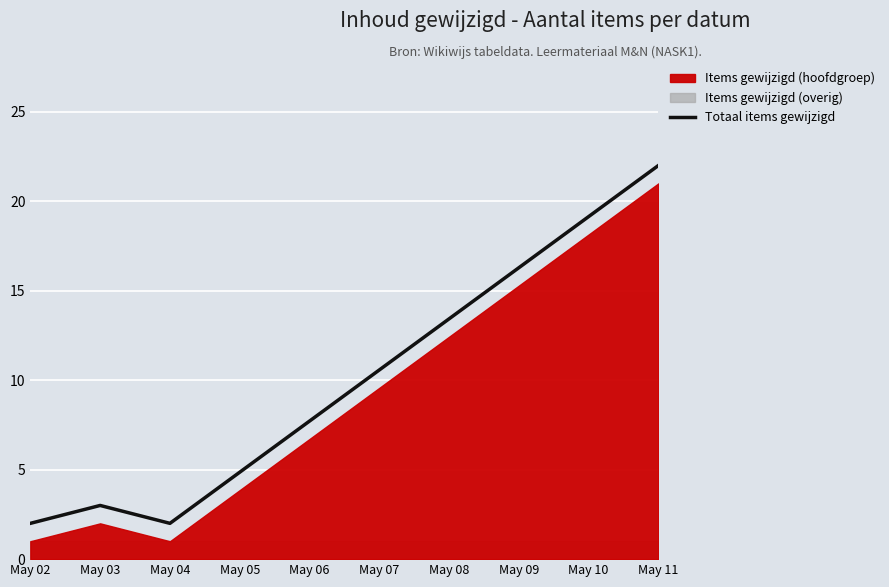

True or false: Totaal items gewijzigd has more than 2 interior local peaks.

False